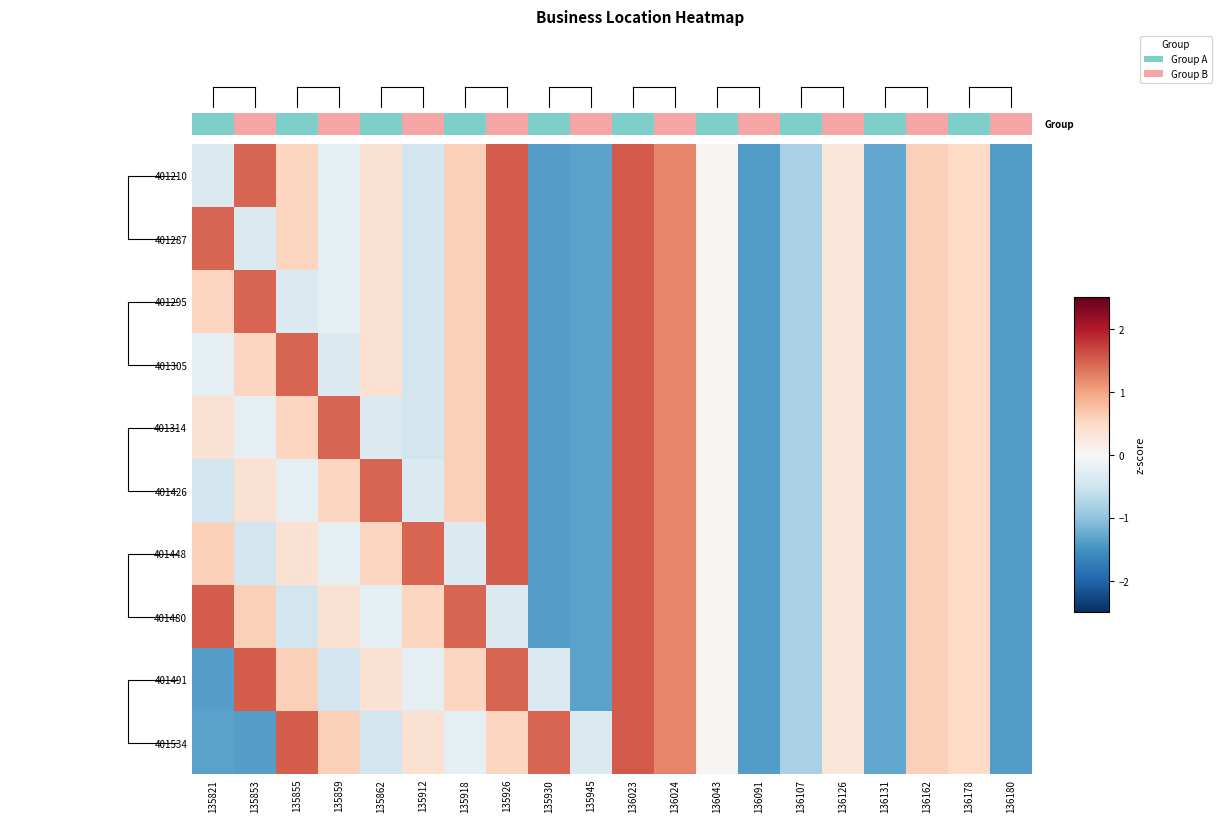

Reading left to right, extract all data points from this chart.

401210: 135821=-0.4	135853=1.4	135855=0.5	135859=-0.2	135862=0.4	135912=-0.5	135918=0.6	135926=1.5	135930=-1.4	135945=-1.3	136023=1.5	136024=1.2	136043=0.1	136091=-1.4	136107=-0.8	136126=0.3	136131=-1.3	136162=0.6	136178=0.5	136180=-1.4
401287: 135821=1.4	135853=-0.4	135855=0.5	135859=-0.2	135862=0.4	135912=-0.5	135918=0.6	135926=1.5	135930=-1.4	135945=-1.3	136023=1.5	136024=1.2	136043=0.1	136091=-1.4	136107=-0.8	136126=0.3	136131=-1.3	136162=0.6	136178=0.5	136180=-1.4
401295: 135821=0.5	135853=1.4	135855=-0.4	135859=-0.2	135862=0.4	135912=-0.5	135918=0.6	135926=1.5	135930=-1.4	135945=-1.3	136023=1.5	136024=1.2	136043=0.1	136091=-1.4	136107=-0.8	136126=0.3	136131=-1.3	136162=0.6	136178=0.5	136180=-1.4
401305: 135821=-0.2	135853=0.5	135855=1.4	135859=-0.4	135862=0.4	135912=-0.5	135918=0.6	135926=1.5	135930=-1.4	135945=-1.3	136023=1.5	136024=1.2	136043=0.1	136091=-1.4	136107=-0.8	136126=0.3	136131=-1.3	136162=0.6	136178=0.5	136180=-1.4
401314: 135821=0.4	135853=-0.2	135855=0.5	135859=1.4	135862=-0.4	135912=-0.5	135918=0.6	135926=1.5	135930=-1.4	135945=-1.3	136023=1.5	136024=1.2	136043=0.1	136091=-1.4	136107=-0.8	136126=0.3	136131=-1.3	136162=0.6	136178=0.5	136180=-1.4
401426: 135821=-0.5	135853=0.4	135855=-0.2	135859=0.5	135862=1.4	135912=-0.4	135918=0.6	135926=1.5	135930=-1.4	135945=-1.3	136023=1.5	136024=1.2	136043=0.1	136091=-1.4	136107=-0.8	136126=0.3	136131=-1.3	136162=0.6	136178=0.5	136180=-1.4
401448: 135821=0.6	135853=-0.5	135855=0.4	135859=-0.2	135862=0.5	135912=1.4	135918=-0.4	135926=1.5	135930=-1.4	135945=-1.3	136023=1.5	136024=1.2	136043=0.1	136091=-1.4	136107=-0.8	136126=0.3	136131=-1.3	136162=0.6	136178=0.5	136180=-1.4
401480: 135821=1.5	135853=0.6	135855=-0.5	135859=0.4	135862=-0.2	135912=0.5	135918=1.4	135926=-0.4	135930=-1.4	135945=-1.3	136023=1.5	136024=1.2	136043=0.1	136091=-1.4	136107=-0.8	136126=0.3	136131=-1.3	136162=0.6	136178=0.5	136180=-1.4
401491: 135821=-1.4	135853=1.5	135855=0.6	135859=-0.5	135862=0.4	135912=-0.2	135918=0.5	135926=1.4	135930=-0.4	135945=-1.3	136023=1.5	136024=1.2	136043=0.1	136091=-1.4	136107=-0.8	136126=0.3	136131=-1.3	136162=0.6	136178=0.5	136180=-1.4
401534: 135821=-1.3	135853=-1.4	135855=1.5	135859=0.6	135862=-0.5	135912=0.4	135918=-0.2	135926=0.5	135930=1.4	135945=-0.4	136023=1.5	136024=1.2	136043=0.1	136091=-1.4	136107=-0.8	136126=0.3	136131=-1.3	136162=0.6	136178=0.5	136180=-1.4